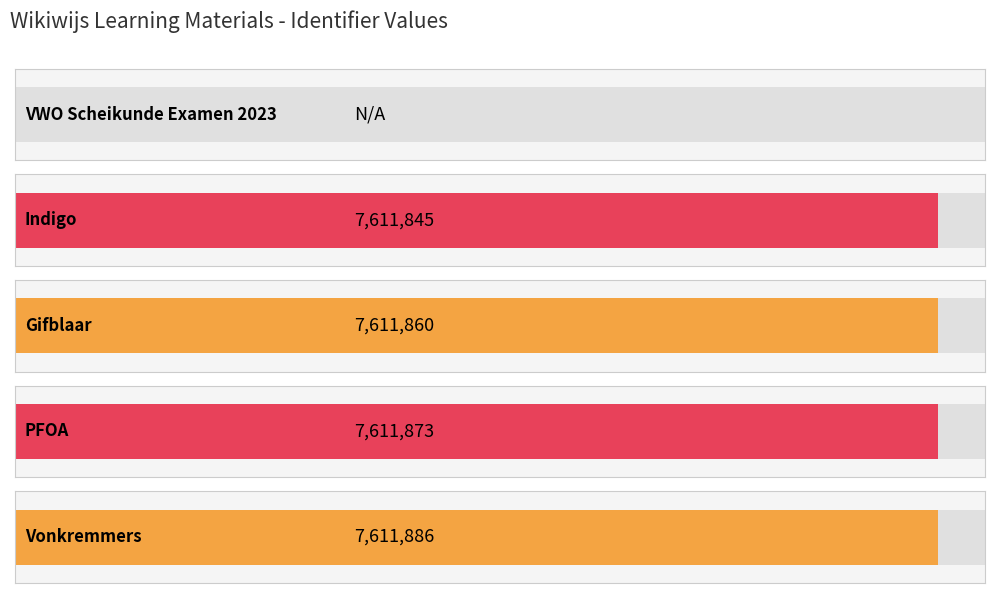

Which has a higher value, VWO Scheikunde Examen 2023 or Indigo?

Indigo